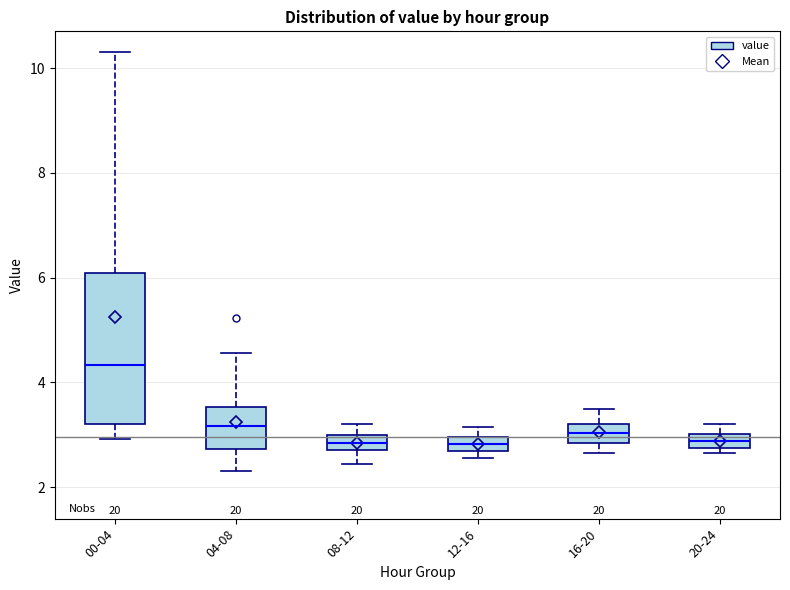

Where is the upper edge of the box for 04-08 on the y-axis? The values are not printed on the chart, so give them approximately, as read against the axis.

3.6